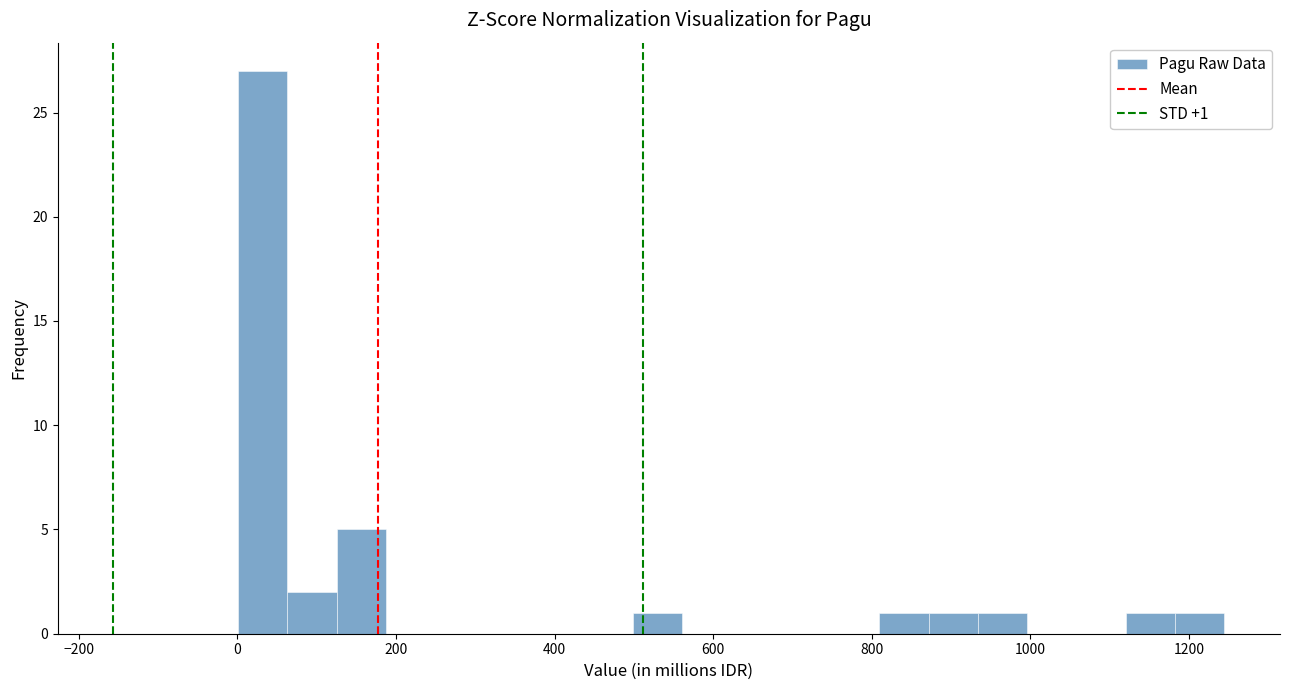

Read against the x-axis, roughly where is the centre of the tallest bar?

40